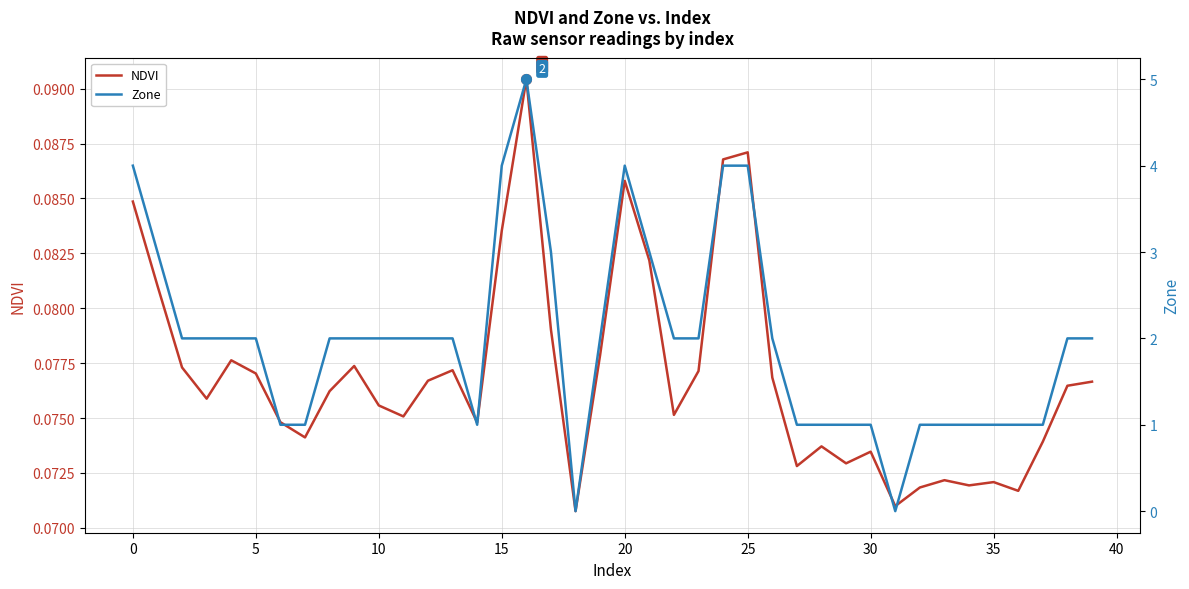

The value of NDVI at 39 is 0.1. True or false?

True